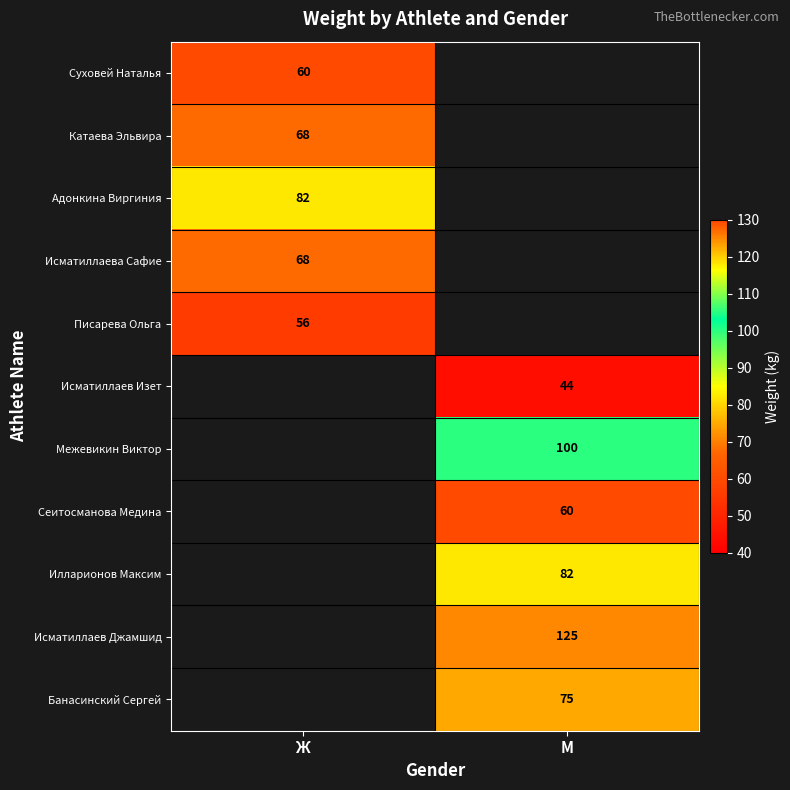

True or false: Исматиллаева Сафие has a value of 68 at Ж.

True